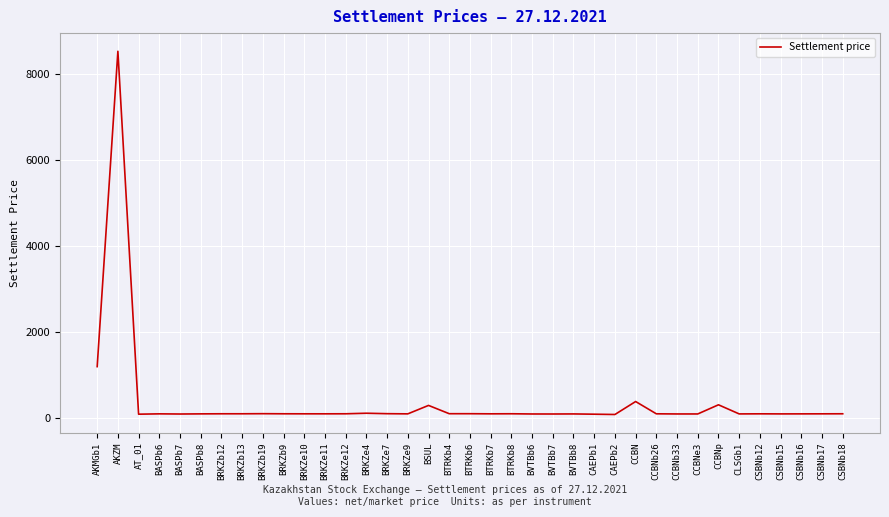

Where is the data nearest to the value 4302?

AKMGb1